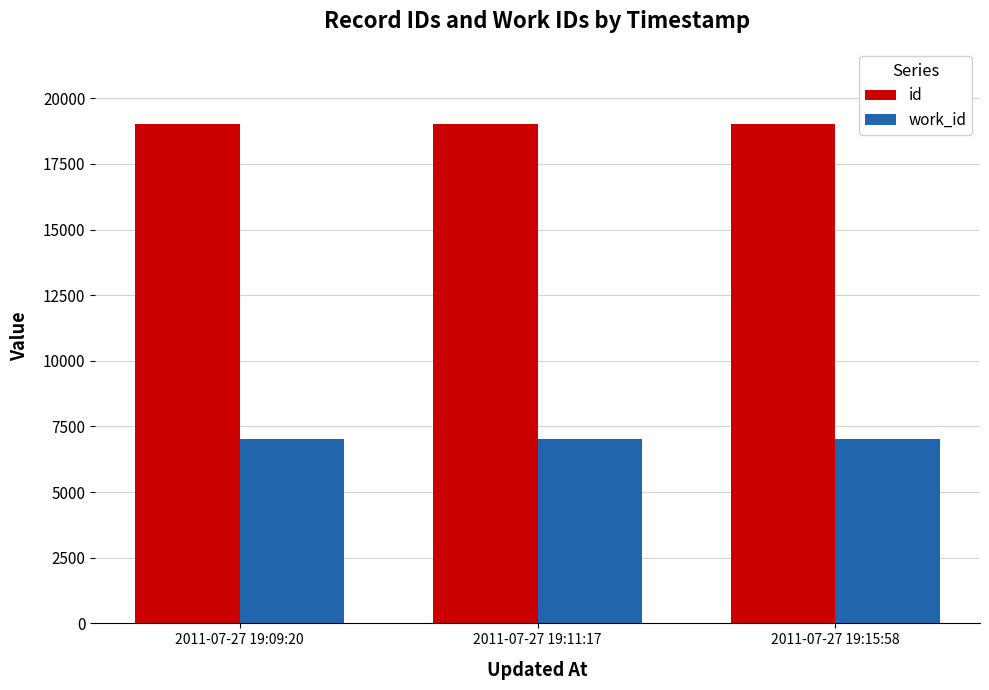

What is the difference between the maximum and minimum values in the id series?

4